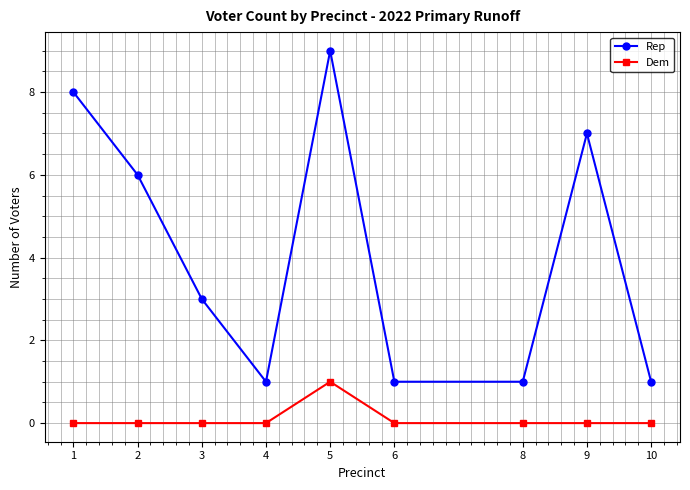

Is it true that Dem equals 0 at 10?

True